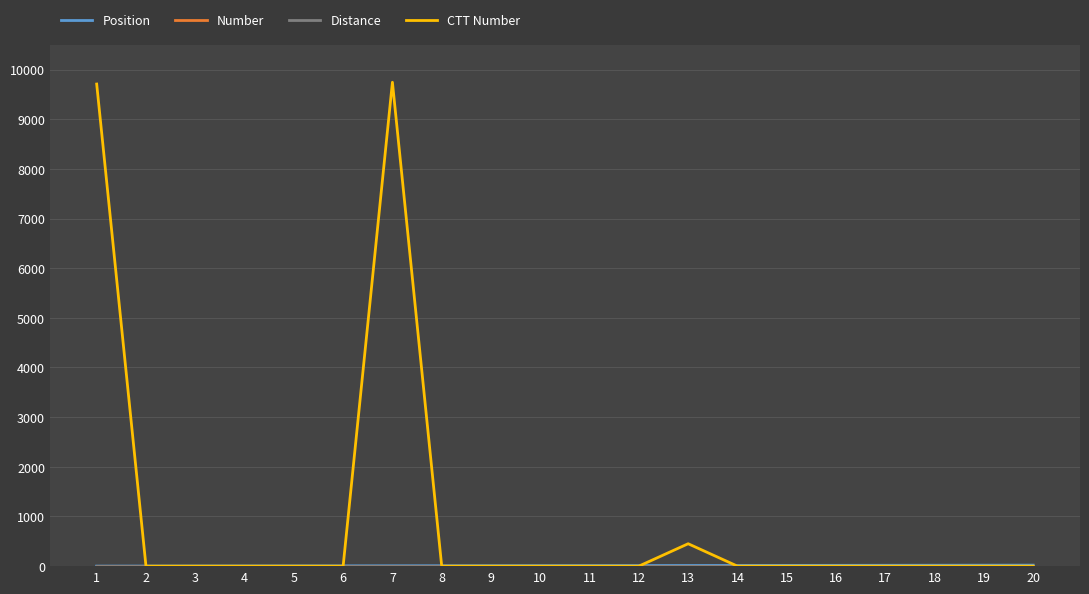

Does the chart have visible grid lines?

Yes